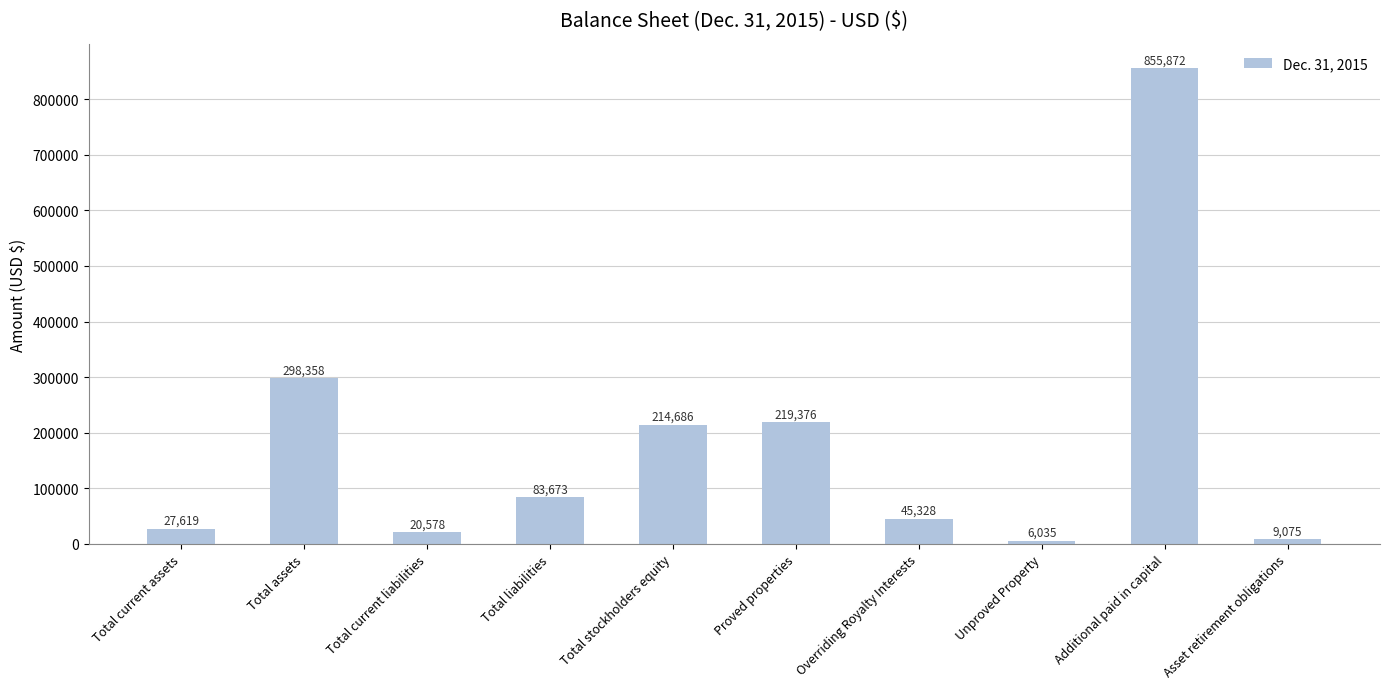

Reading left to right, transcribe all the data shown in this chart.

Total current assets=27619	Total assets=298358	Total current liabilities=20578	Total liabilities=83673	Total stockholders equity=214686	Proved properties=219376	Overriding Royalty Interests=45328	Unproved Property=6035	Additional paid in capital=855872	Asset retirement obligations=9075